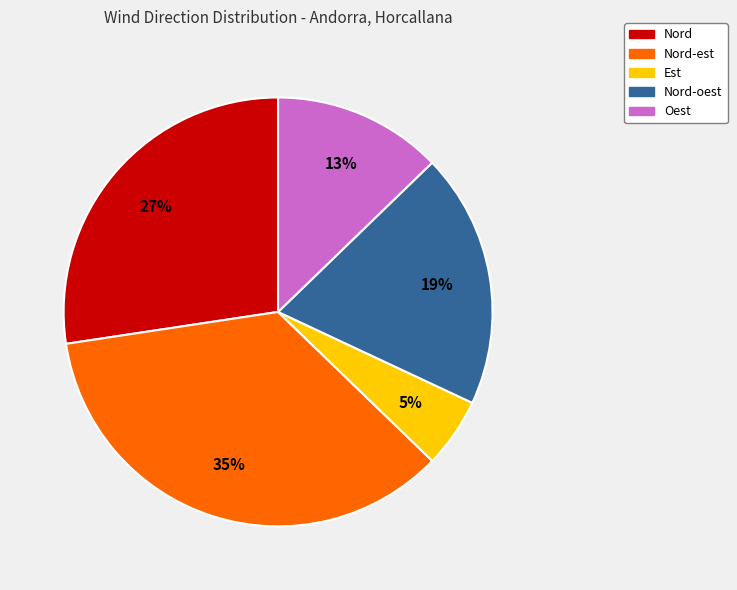

Is it true that Nord is 1% of the pie?

False